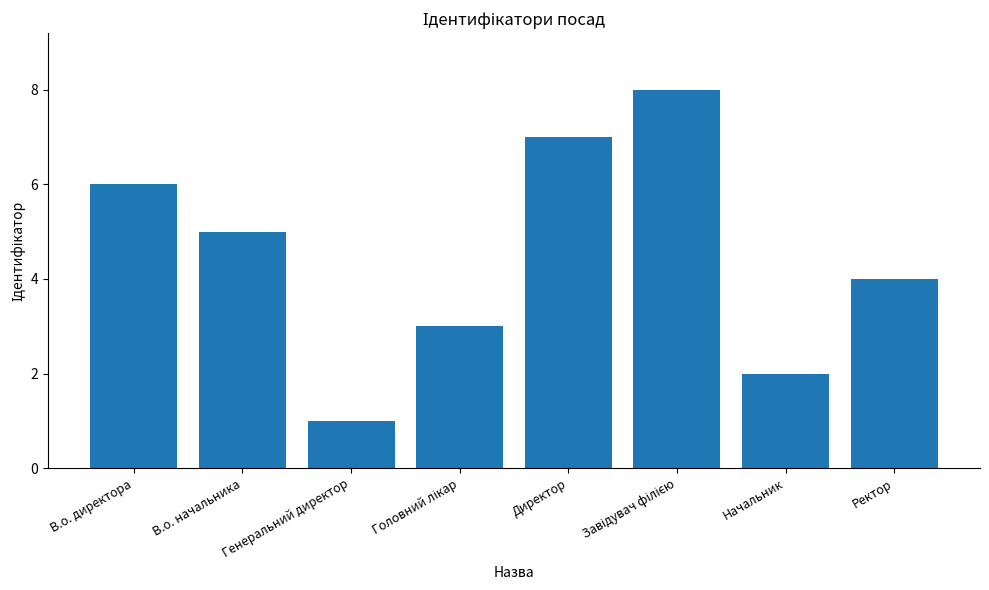

Read the value at Директор.

7